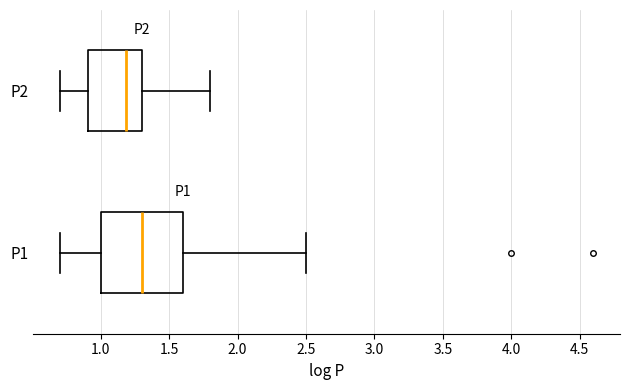

Which box has the furthest to the right median line?

P1